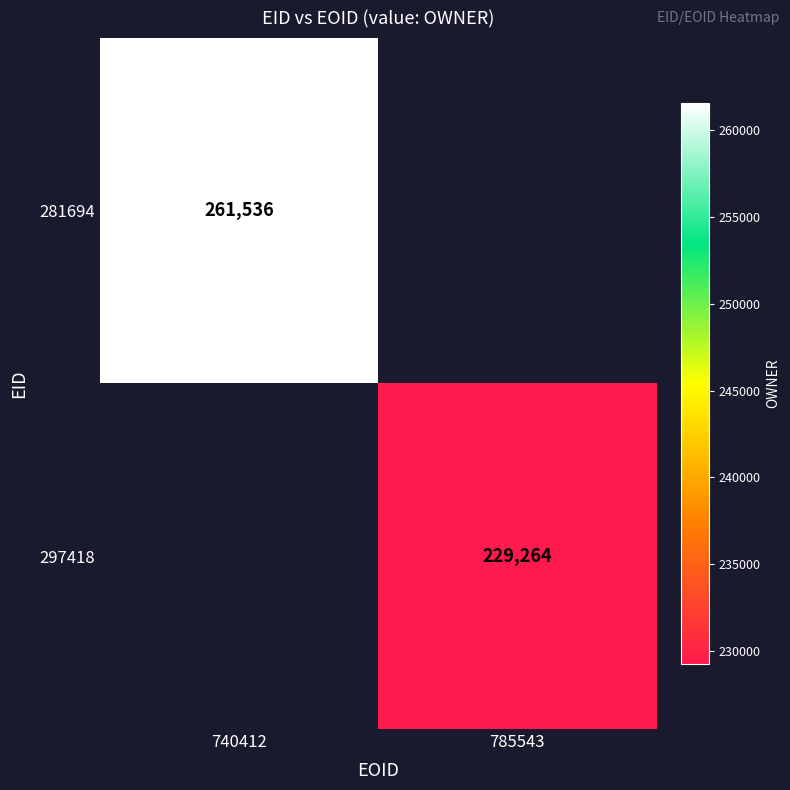

What is the greatest value displayed?

261536.0